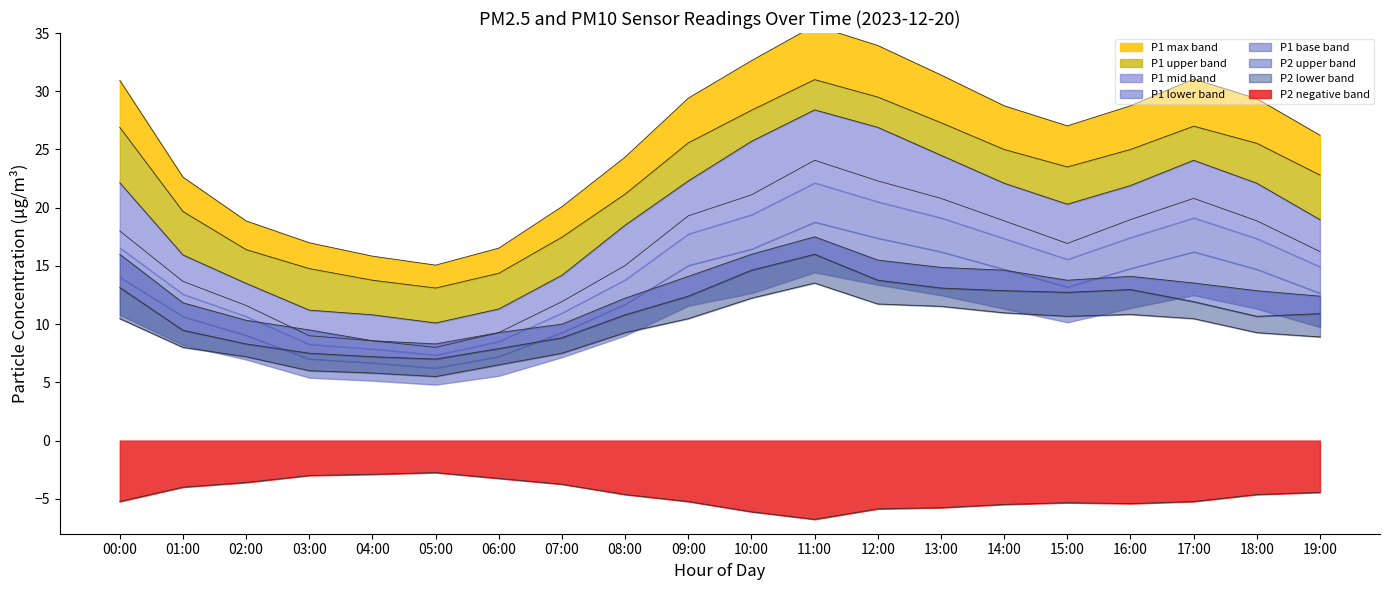

What is the spread (max minus min) of values at 19:00?

17.3